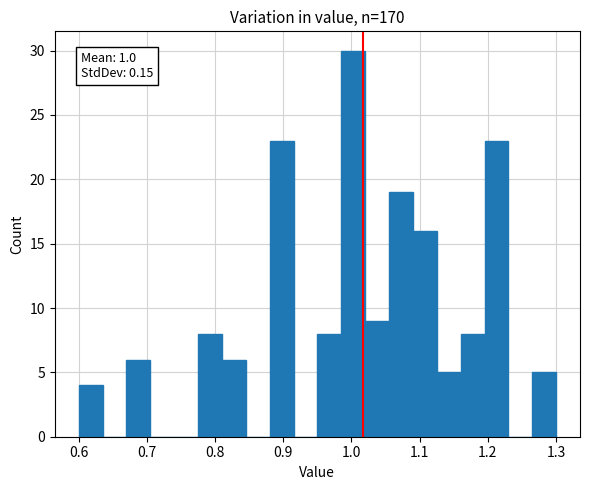

Around what value on the x-axis is the tallest bar? Give the approximate position of its centre, as read against the axis.

1.00